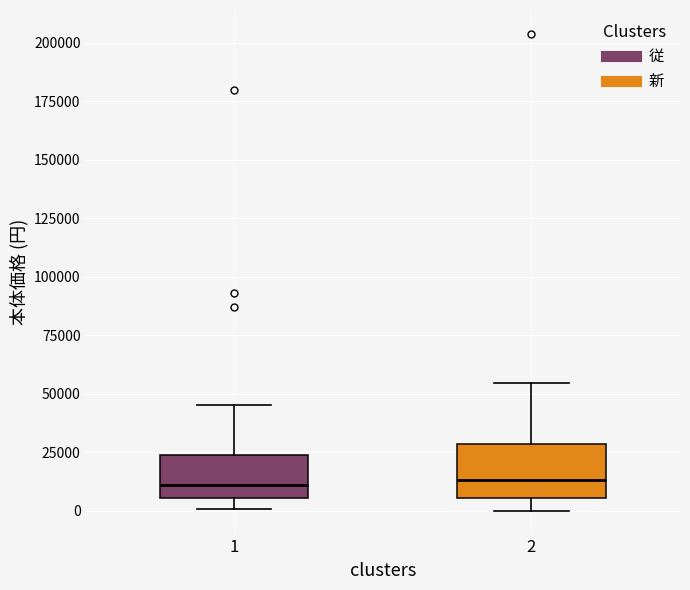

Where is the upper edge of the box at x = 1 on the y-axis? The values are not printed on the chart, so give them approximately, as read against the axis.

25000